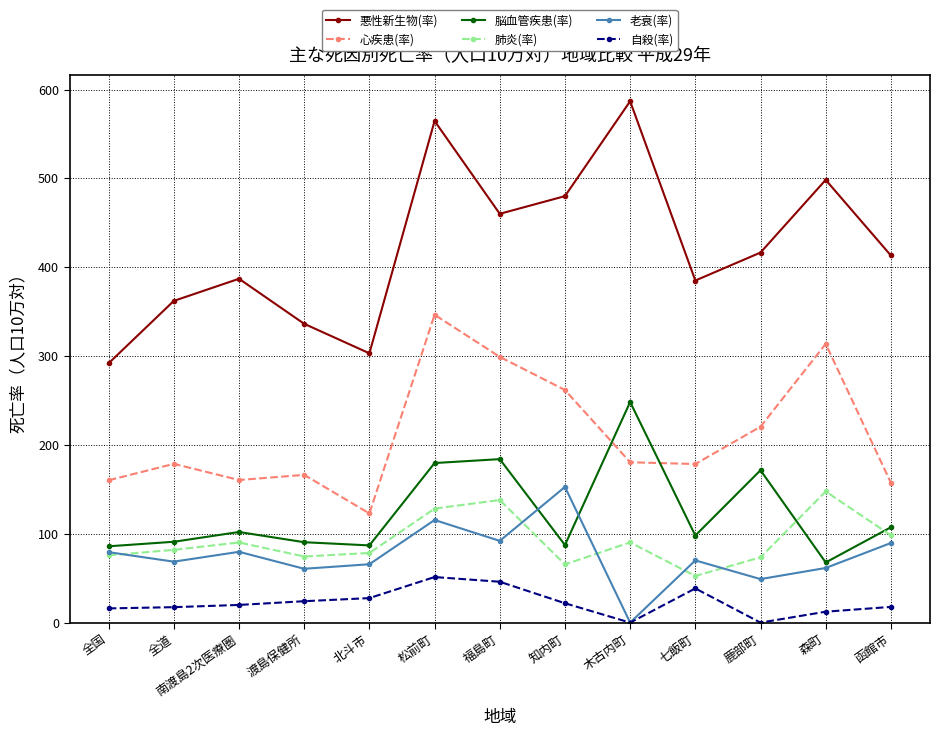

What is the difference between the maximum and minimum values in the 肺炎(率) series?

95.1